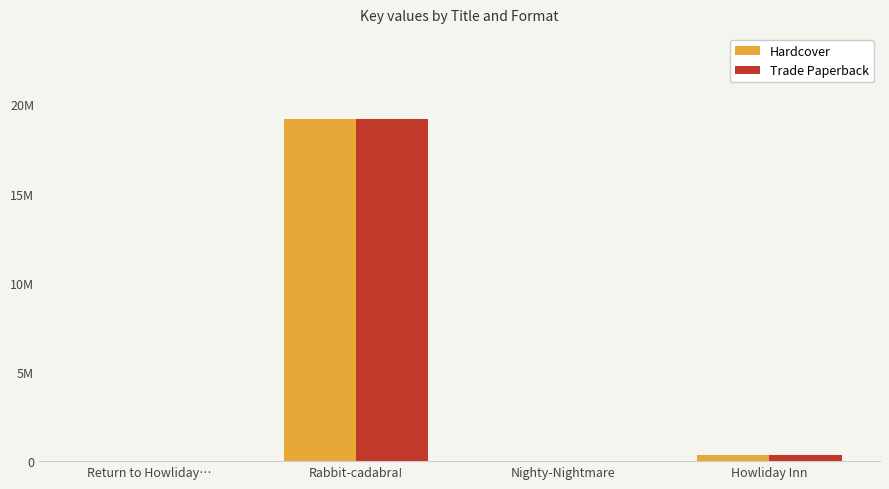

Are the bars grouped side by side (vs. stacked)?

Yes